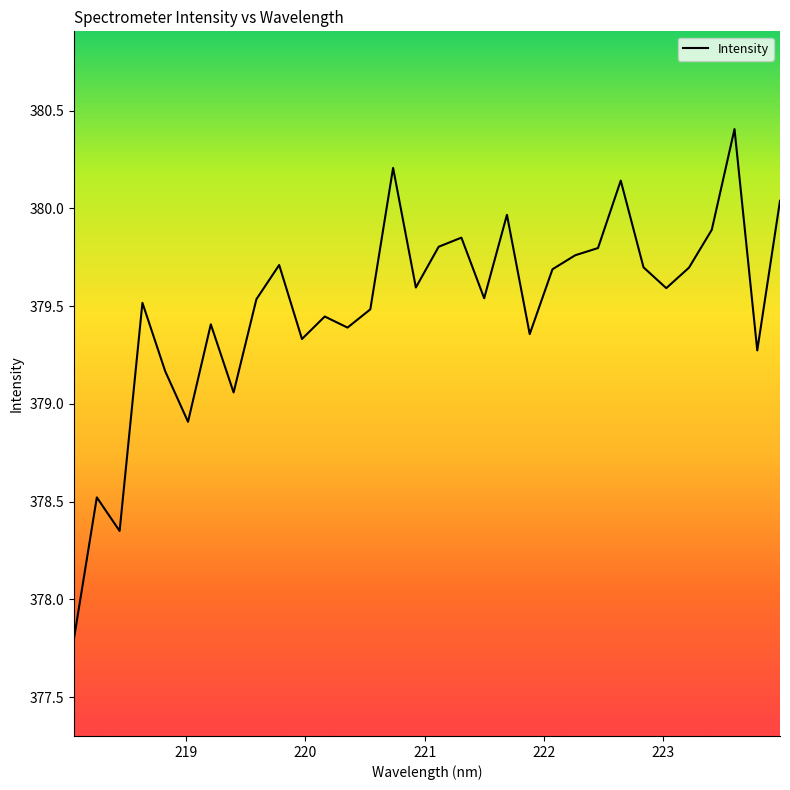

What is the smallest value displayed?

377.8